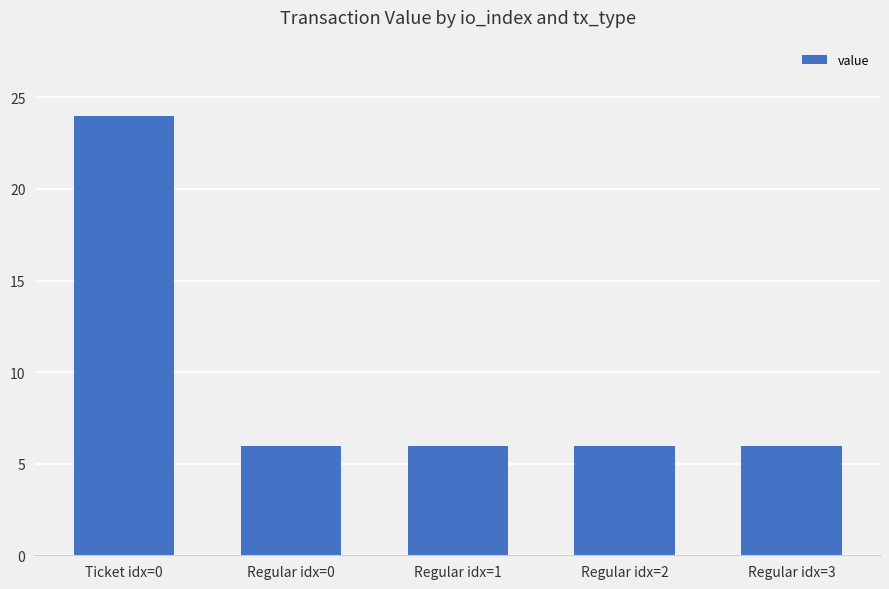

The chart shows a value of 9.3 at Regular idx=1. True or false?

False